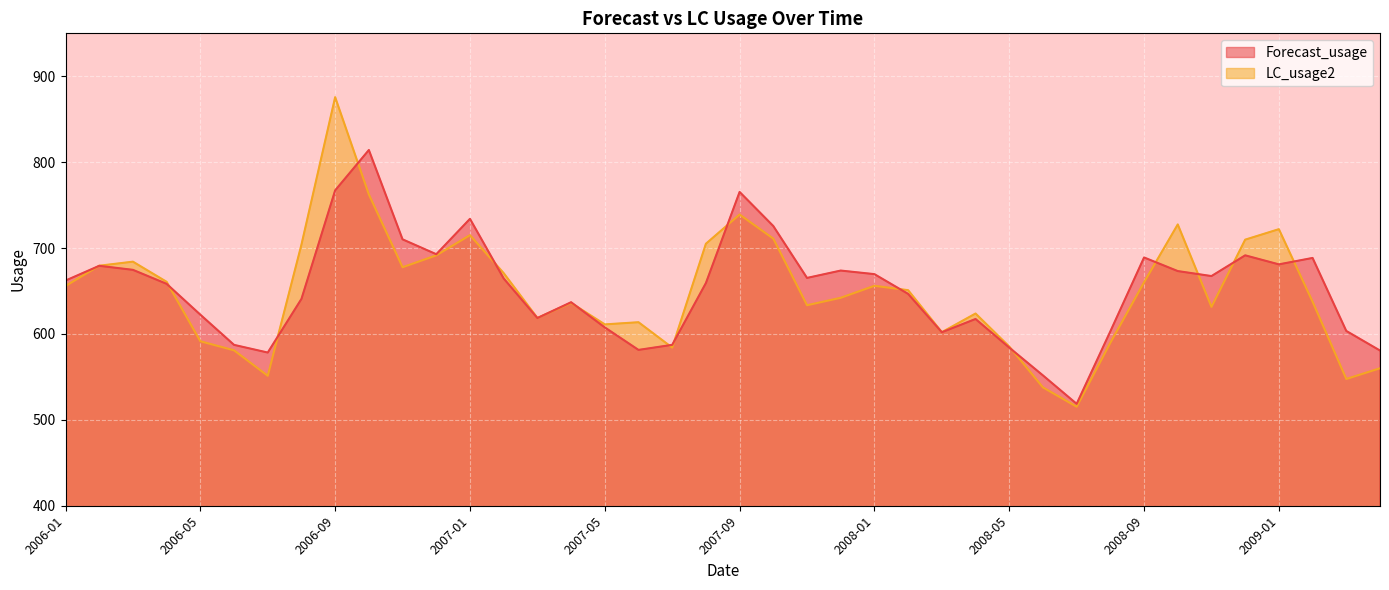

True or false: Forecast_usage has more than 1 interior local peaks.

True